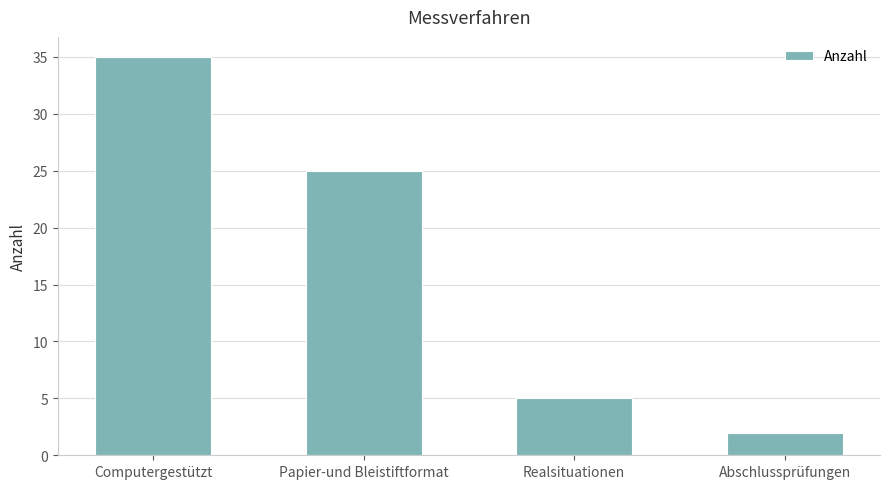

What position from the right is Papier-und Bleistiftformat?

3